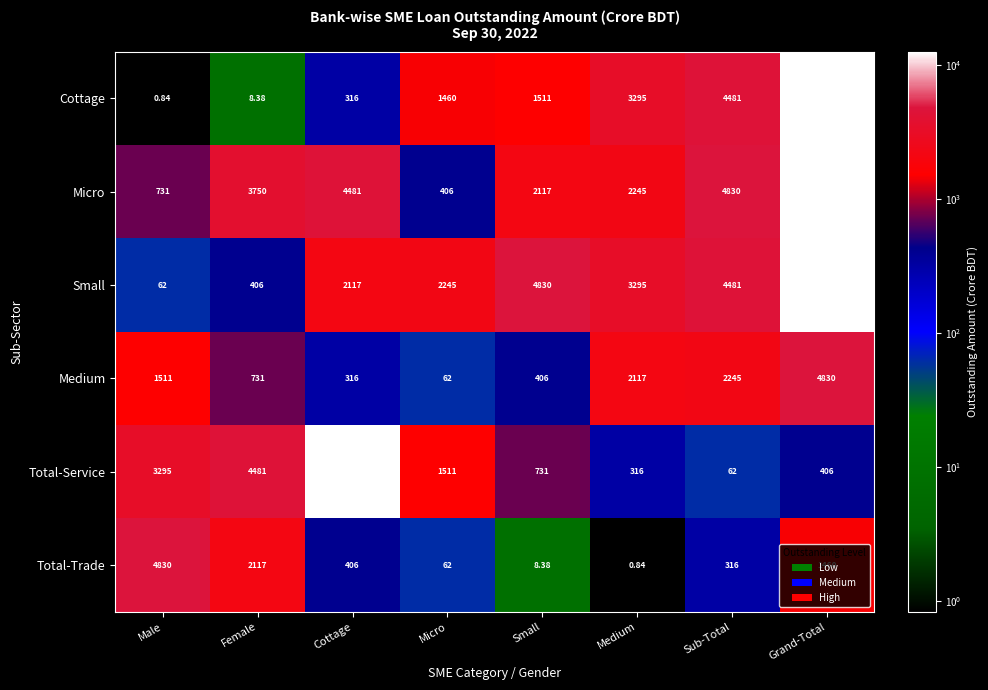

Rank the series at Small from lowest to highest value.

Total-Trade, Medium, Total-Service, Cottage, Micro, Small